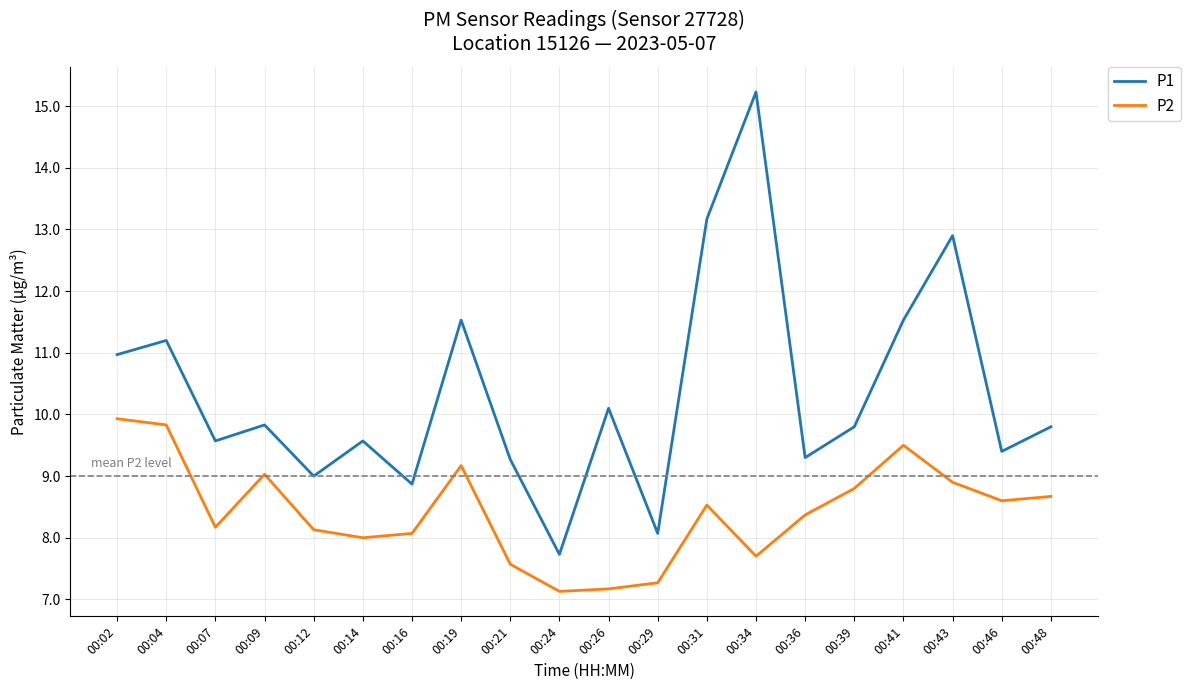

Reading left to right, list all the values displayed in this chart.

P1: 11.0	11.2	9.6	9.8	9.0	9.6	8.9	11.5	9.3	7.7	10.1	8.1	13.2	15.2	9.3	9.8	11.5	12.9	9.4	9.8
P2: 9.9	9.8	8.2	9.0	8.1	8.0	8.1	9.2	7.6	7.1	7.2	7.3	8.5	7.7	8.4	8.8	9.5	8.9	8.6	8.7